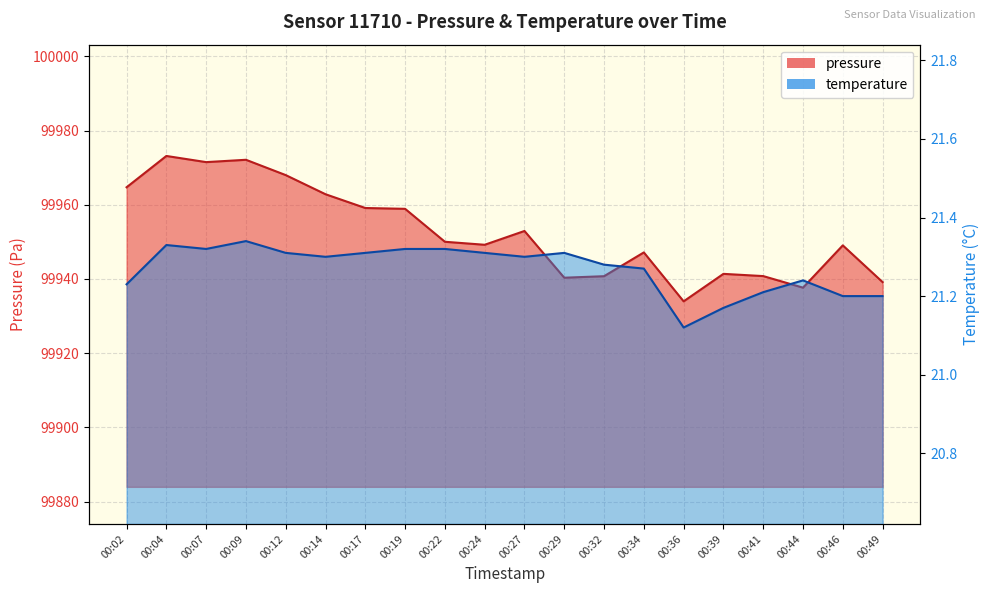

What is the minimum value shown in the chart?

21.1